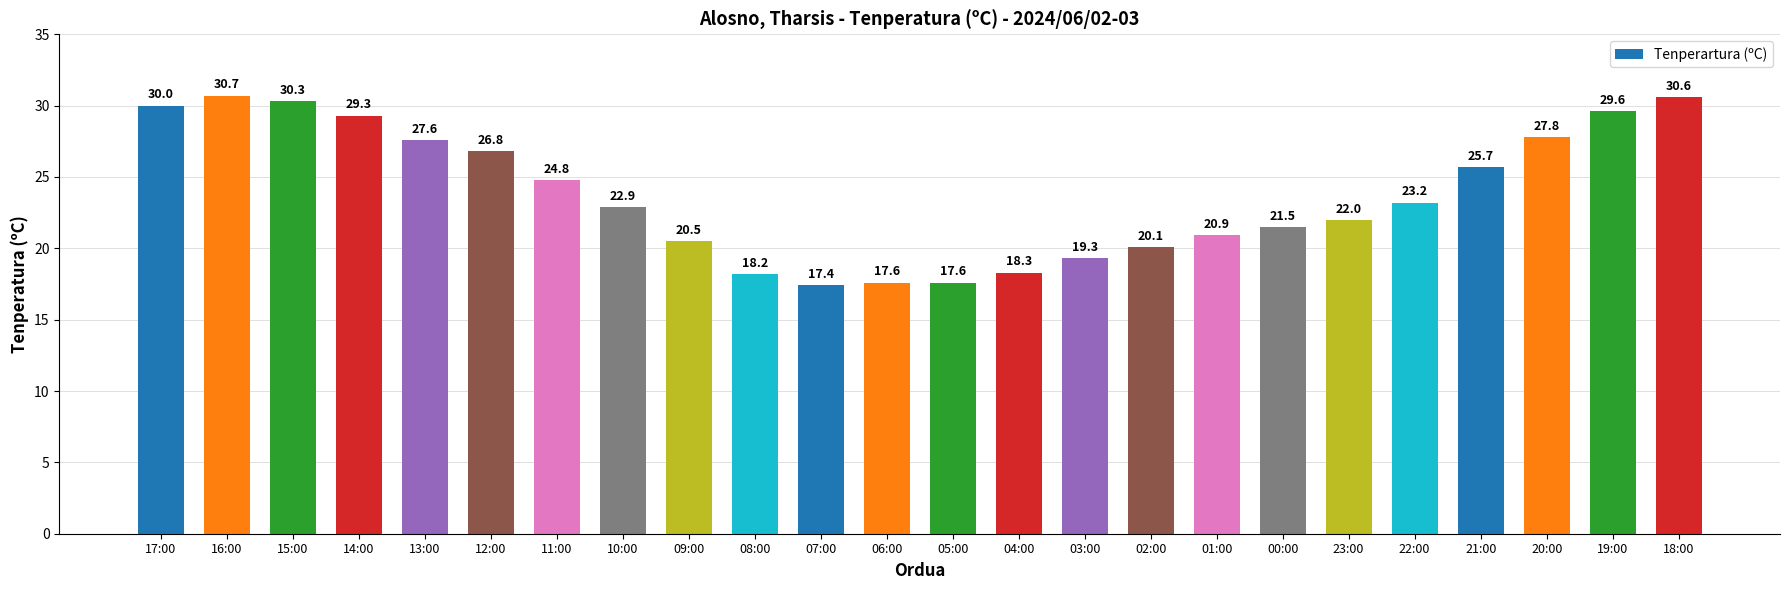

Reading left to right, transcribe all the data shown in this chart.

30.0	30.7	30.3	29.3	27.6	26.8	24.8	22.9	20.5	18.2	17.4	17.6	17.6	18.3	19.3	20.1	20.9	21.5	22.0	23.2	25.7	27.8	29.6	30.6